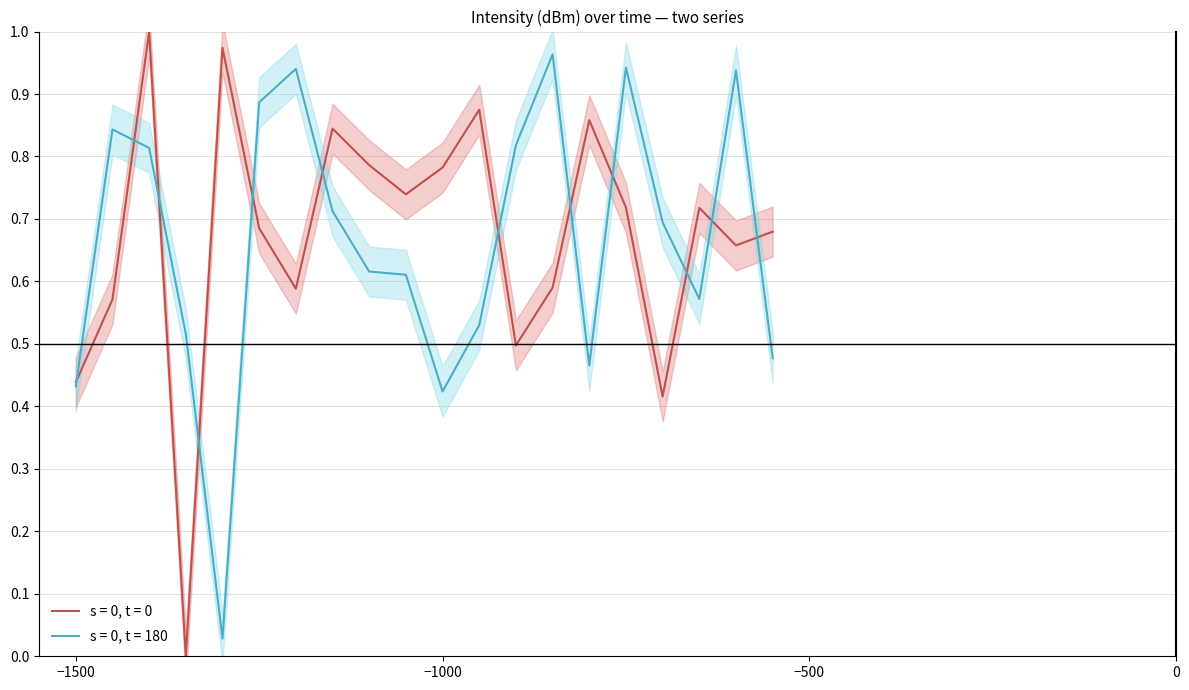

Which series ends up on top after the final intersection of s = 0, t = 0 and s = 0, t = 180?

s = 0, t = 0